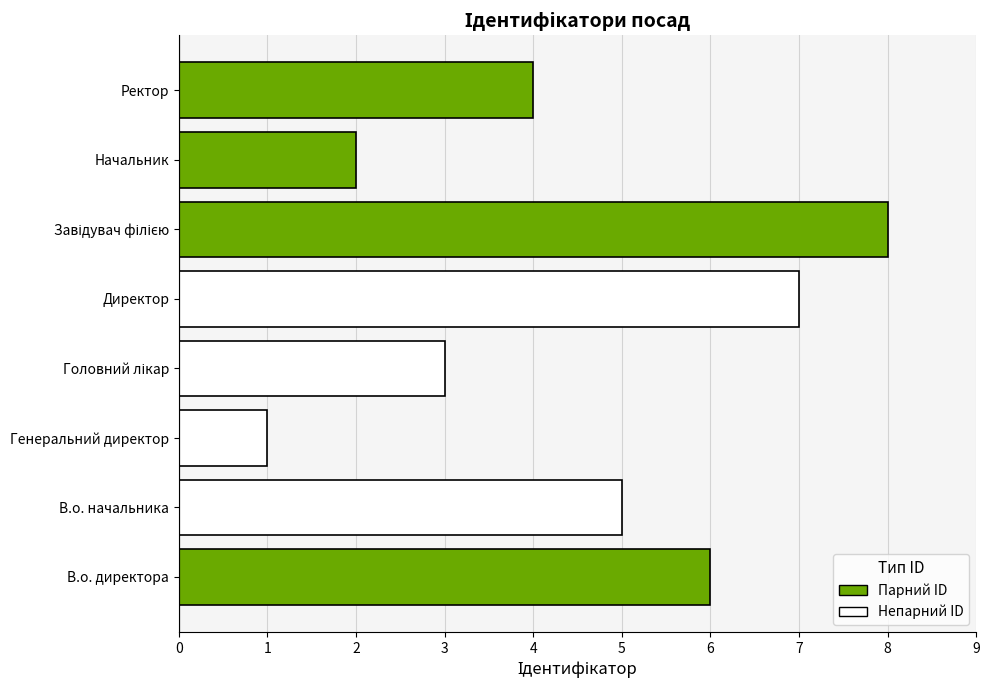

What is the ratio of the value at В.о. начальника to the value at Генеральний директор?

5.0